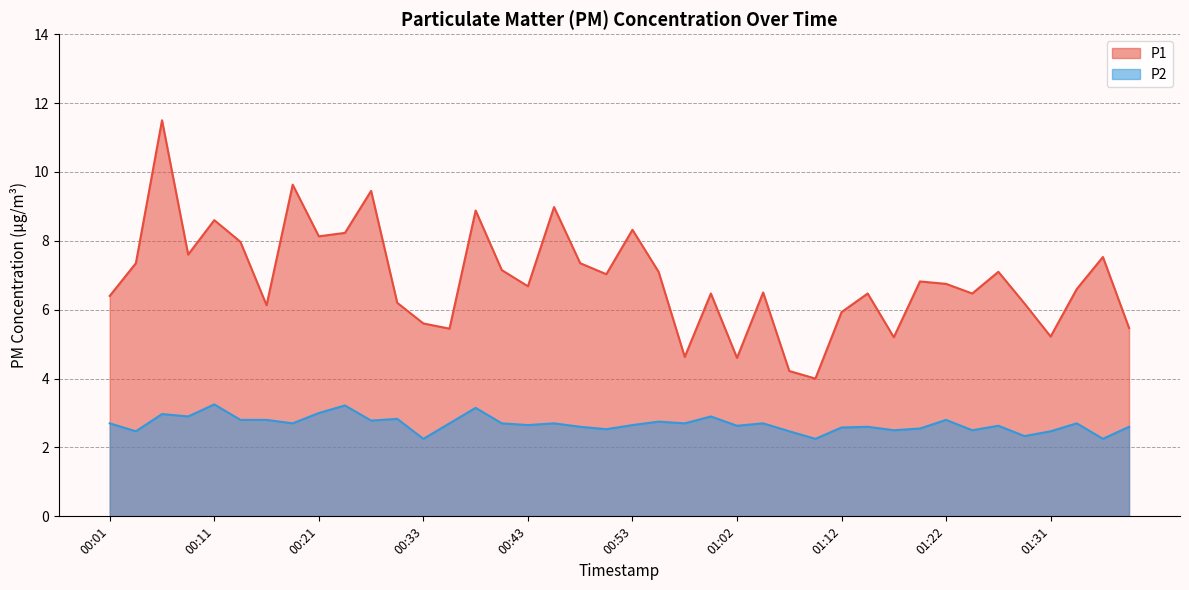

Reading left to right, list all the values displayed in this chart.

P1: 00:01=6.4	00:03=7.3	00:06=11.5	00:08=7.6	00:11=8.6	00:13=8.0	00:16=6.1	00:18=9.6	00:21=8.1	00:23=8.2	00:26=9.4	00:28=6.2	00:33=5.6	00:35=5.5	00:38=8.9	00:40=7.2	00:43=6.7	00:45=9.0	00:48=7.3	00:50=7.0	00:53=8.3	00:55=7.1	00:57=4.6	01:00=6.5	01:02=4.6	01:05=6.5	01:07=4.2	01:10=4.0	01:12=5.9	01:14=6.5	01:17=5.2	01:19=6.8	01:22=6.8	01:24=6.5	01:27=7.1	01:29=6.2	01:31=5.2	01:34=6.6	01:36=7.5	01:39=5.5
P2: 00:01=2.7	00:03=2.5	00:06=3.0	00:08=2.9	00:11=3.2	00:13=2.8	00:16=2.8	00:18=2.7	00:21=3.0	00:23=3.2	00:26=2.8	00:28=2.8	00:33=2.2	00:35=2.7	00:38=3.1	00:40=2.7	00:43=2.6	00:45=2.7	00:48=2.6	00:50=2.5	00:53=2.6	00:55=2.8	00:57=2.7	01:00=2.9	01:02=2.6	01:05=2.7	01:07=2.5	01:10=2.2	01:12=2.6	01:14=2.6	01:17=2.5	01:19=2.5	01:22=2.8	01:24=2.5	01:27=2.6	01:29=2.3	01:31=2.5	01:34=2.7	01:36=2.2	01:39=2.6